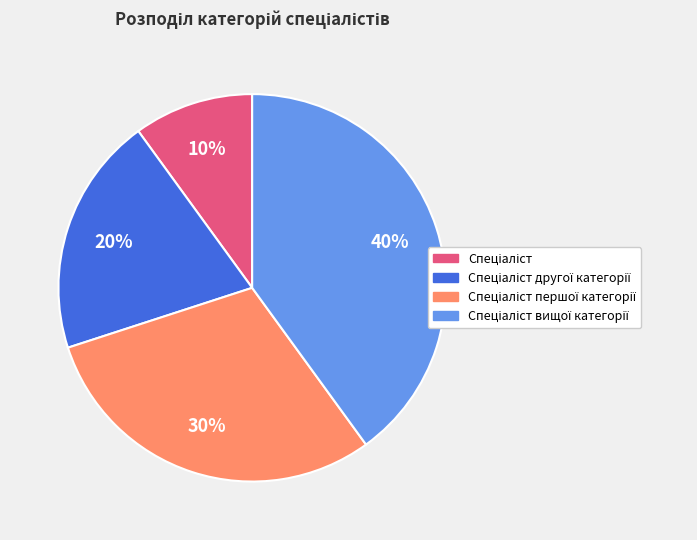

To the nearest percent, what is the difference between the largest and smallest slice percentages?

30%